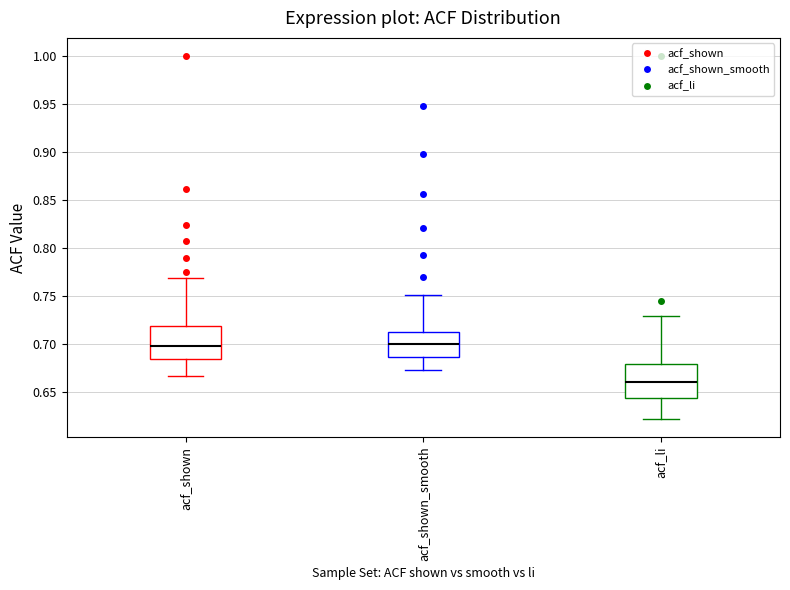

Where is the upper edge of the box for acf_shown on the y-axis? The values are not printed on the chart, so give them approximately, as read against the axis.

0.720